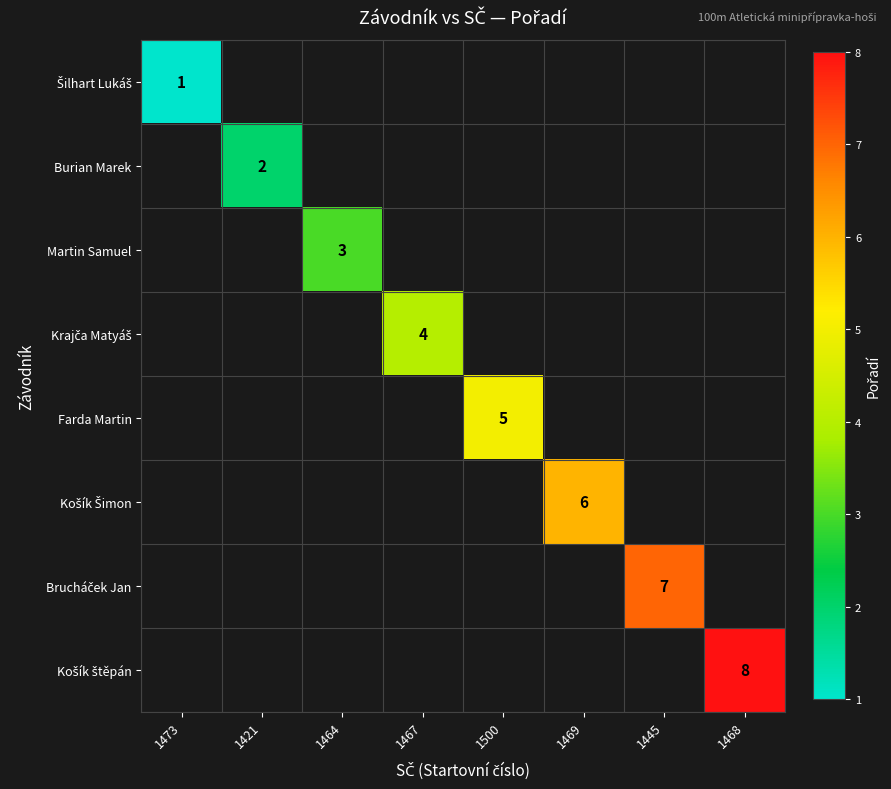

Is it true that Martin Samuel equals 4 at 1464?

False